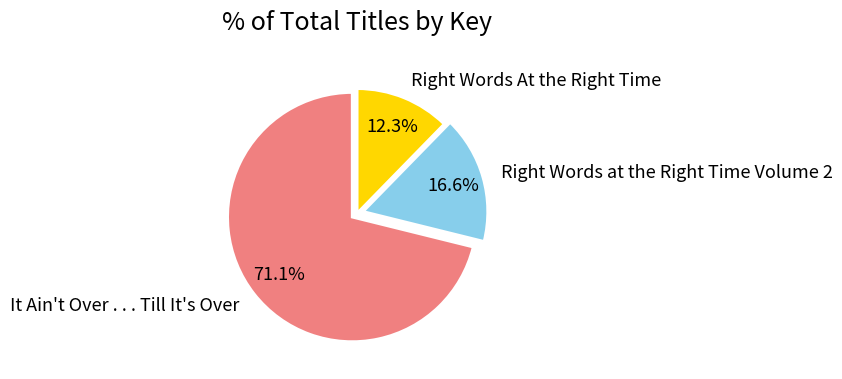

The It Ain't Over . . . Till It's Over slice represents 64% of the pie. True or false?

False